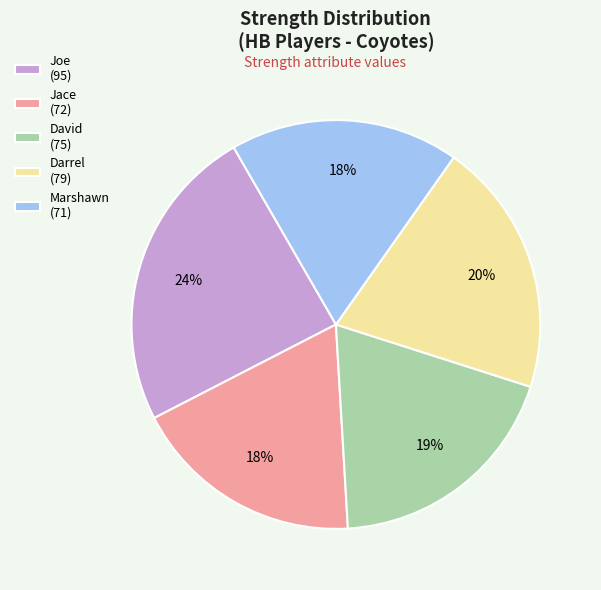

Approximately how many times larger is the value at Darrel compared to Jace?

1.1